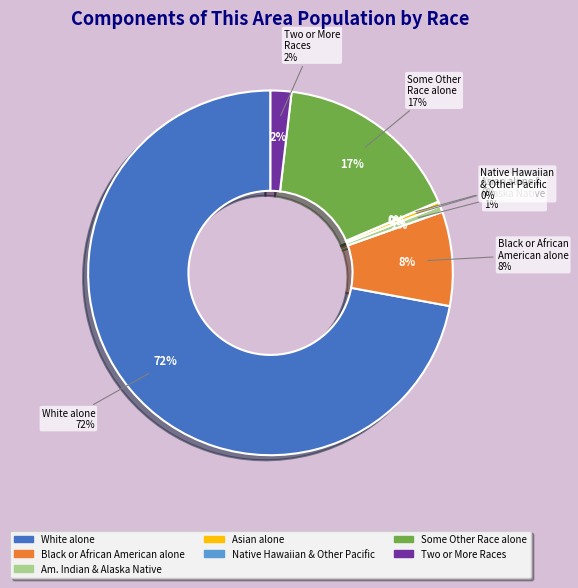

To the nearest percent, what portion does Two or More Races represent?

2%